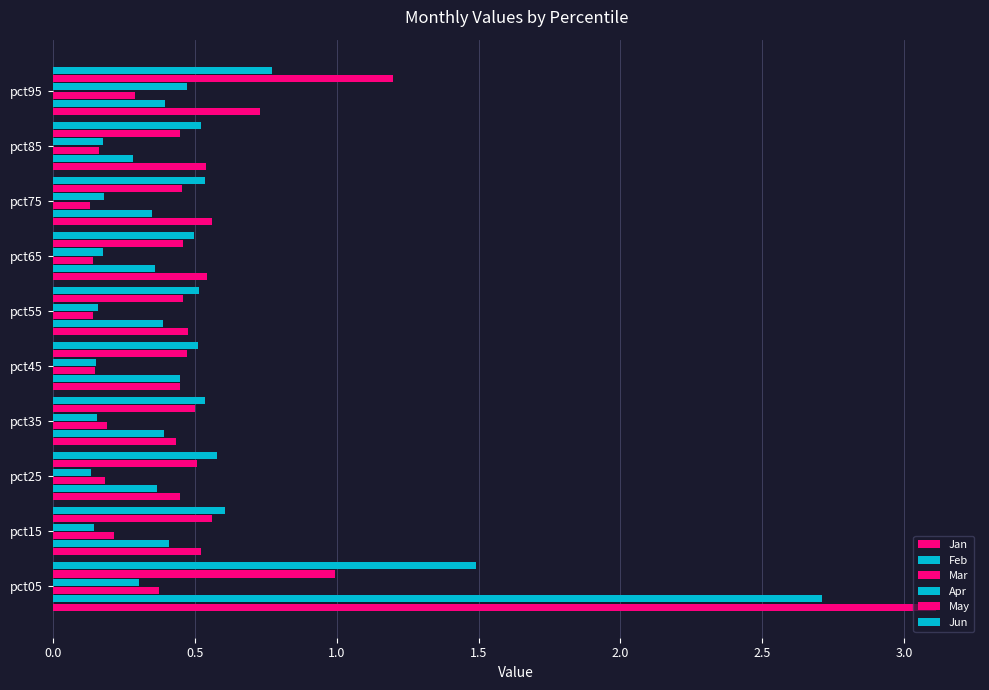

How many distinct data groups are displayed?

6